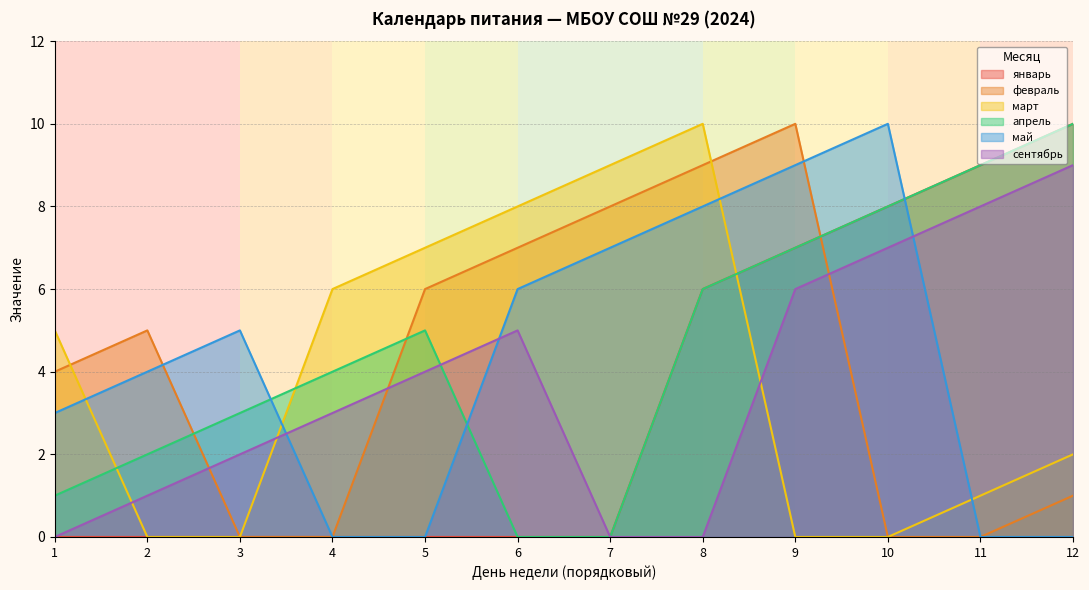

Reading left to right, transcribe all the data shown in this chart.

январь: 0	0	0	0	0	0	0	6	7	8	9	10
февраль: 4	5	0	0	6	7	8	9	10	0	0	1
март: 5	0	0	6	7	8	9	10	0	0	1	2
апрель: 1	2	3	4	5	0	0	6	7	8	9	10
май: 3	4	5	0	0	6	7	8	9	10	0	0
сентябрь: 0	1	2	3	4	5	0	0	6	7	8	9